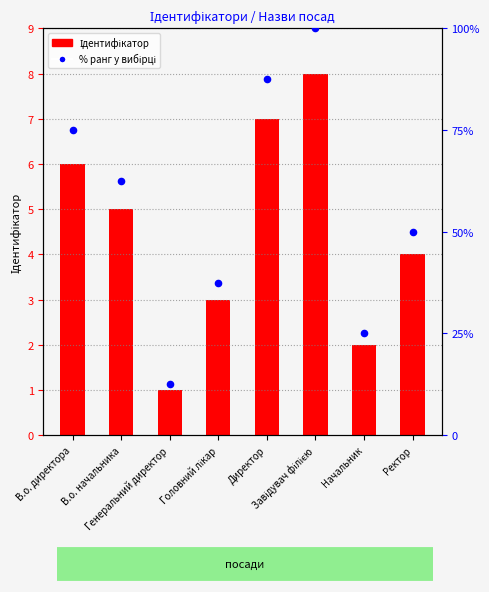

Which series has the largest Y range (max minus min)?

% ранг у вибірці